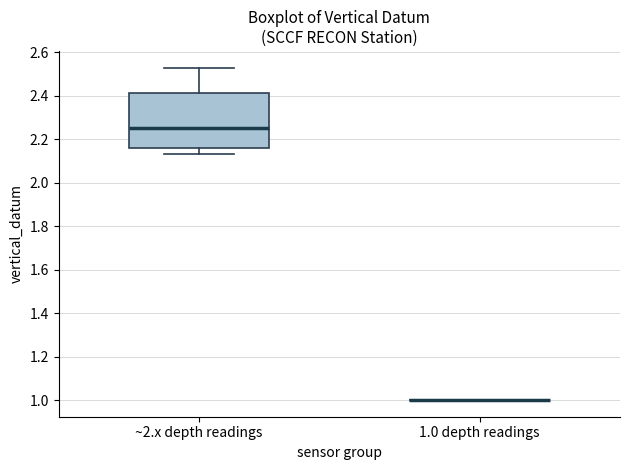

Which box is the tallest, from its lower edge to its upper edge?

~2.x depth readings